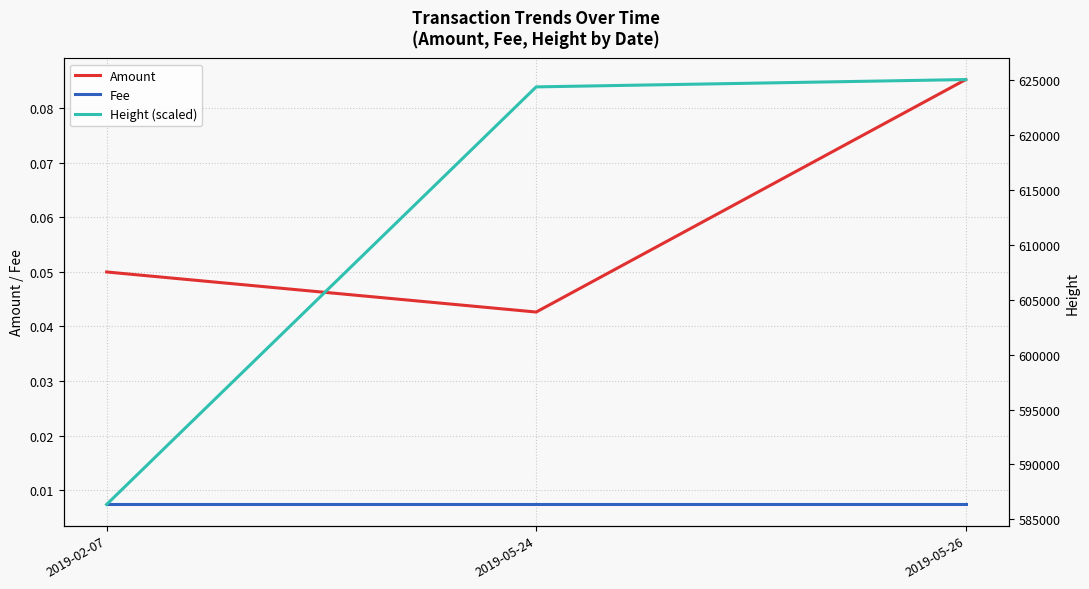

At which category does the chart reach its peak across all series?

2019-05-26